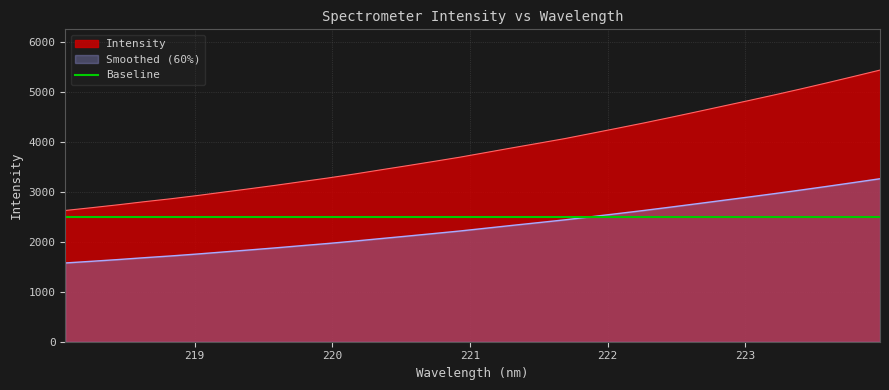

Where does the data first go above 2270?

221.1174